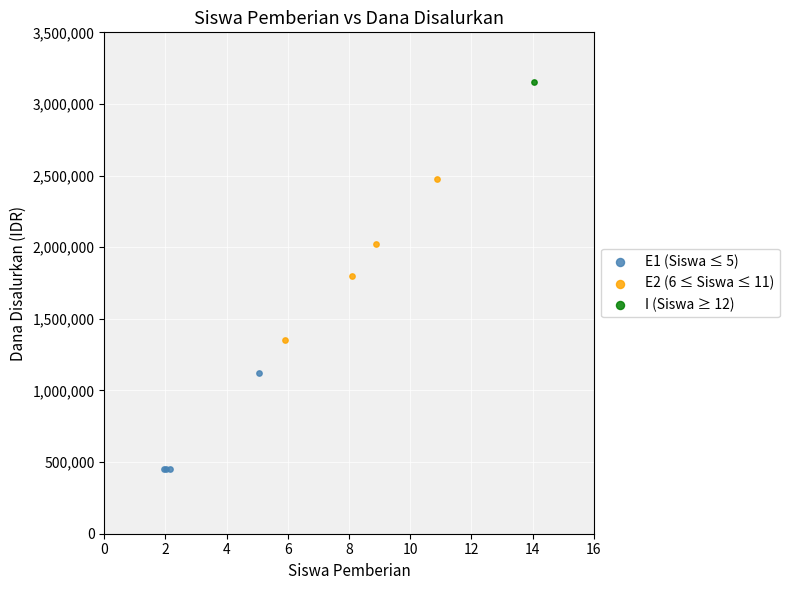

What are all the series names shown in the legend?

E1 (Siswa ≤ 5), E2 (6 ≤ Siswa ≤ 11), I (Siswa ≥ 12)